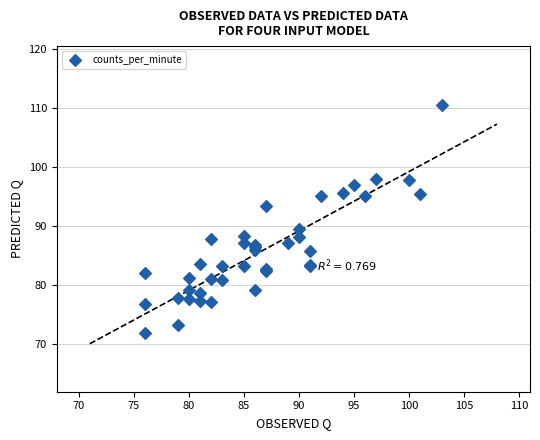

What Y value in the scatter plot is closest to 91?

89.4